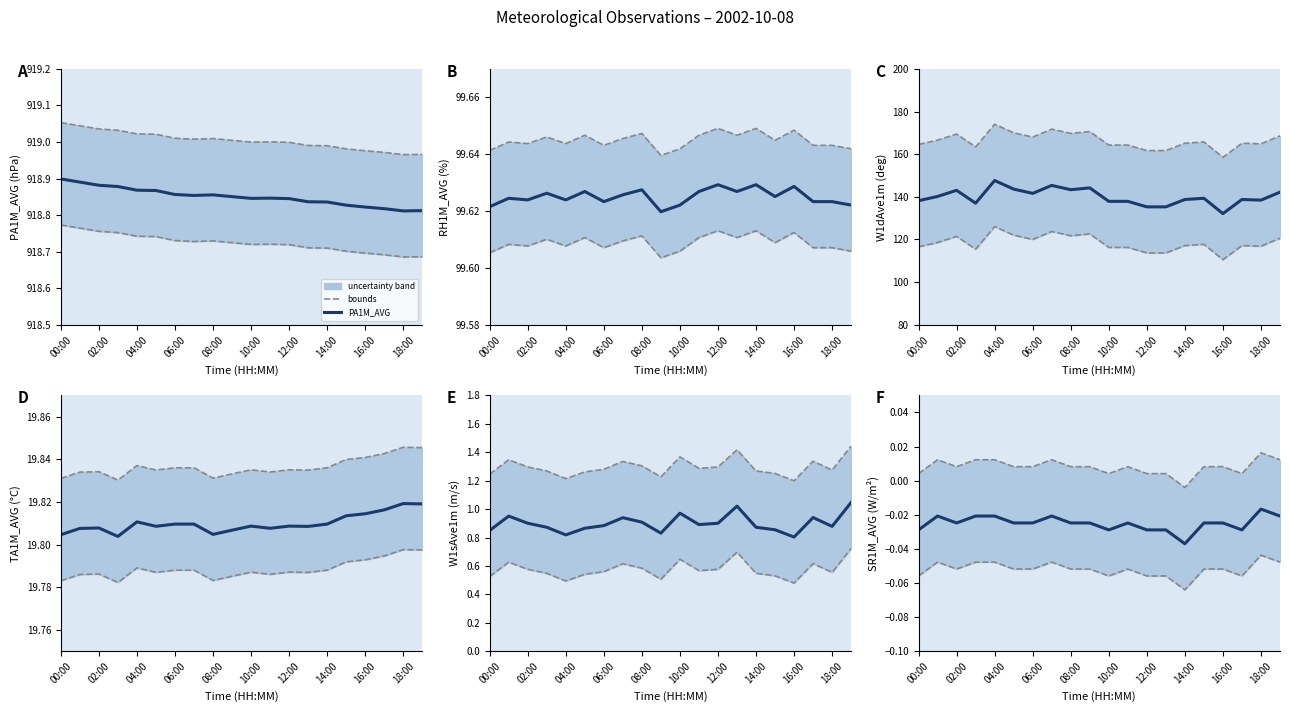

What is the difference between the W1sAve1m values at 01:00 and 15:00?

0.1